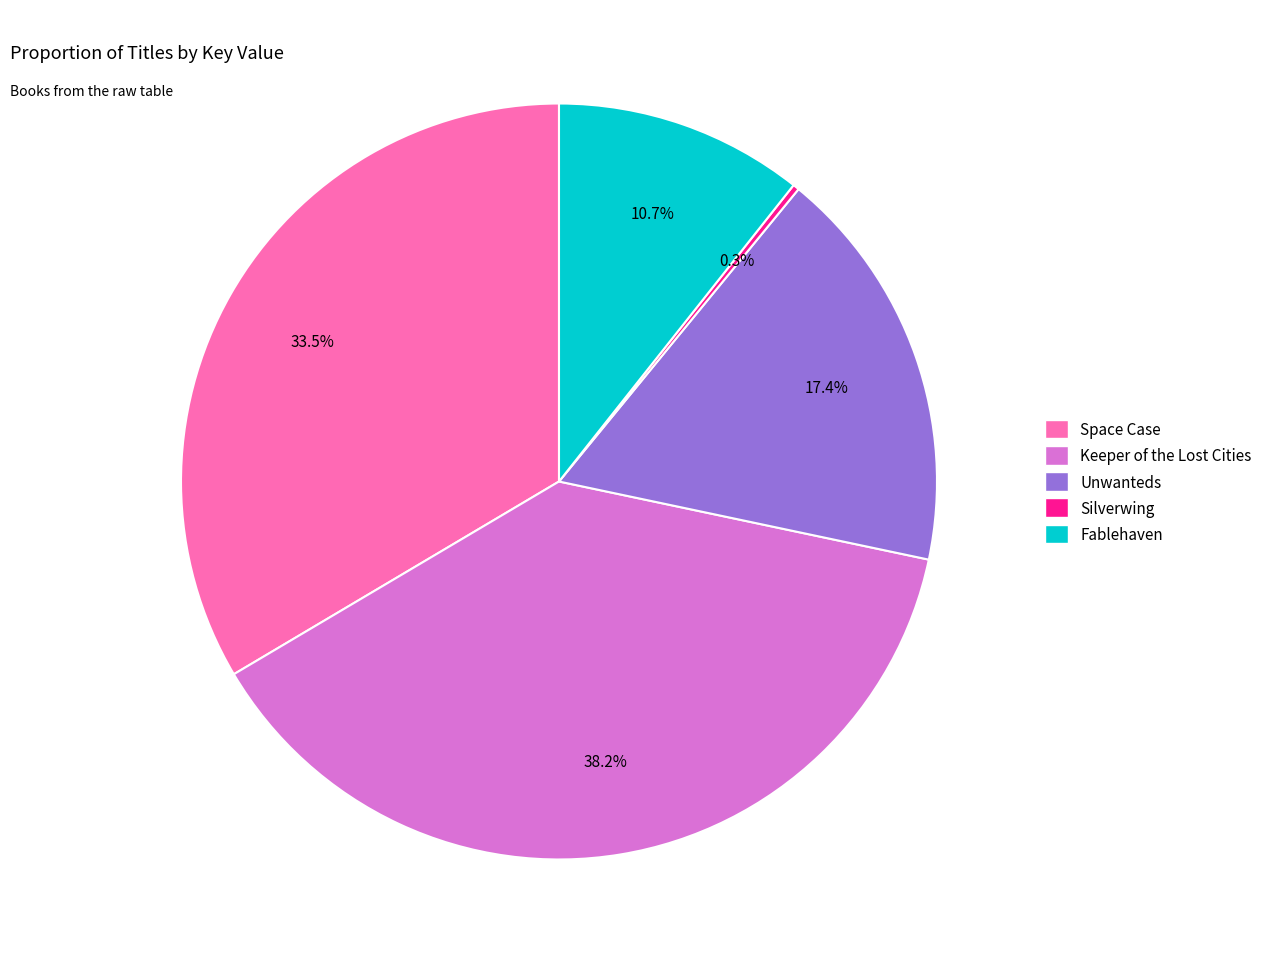

What portion of the pie excludes Unwanteds?

82.6%